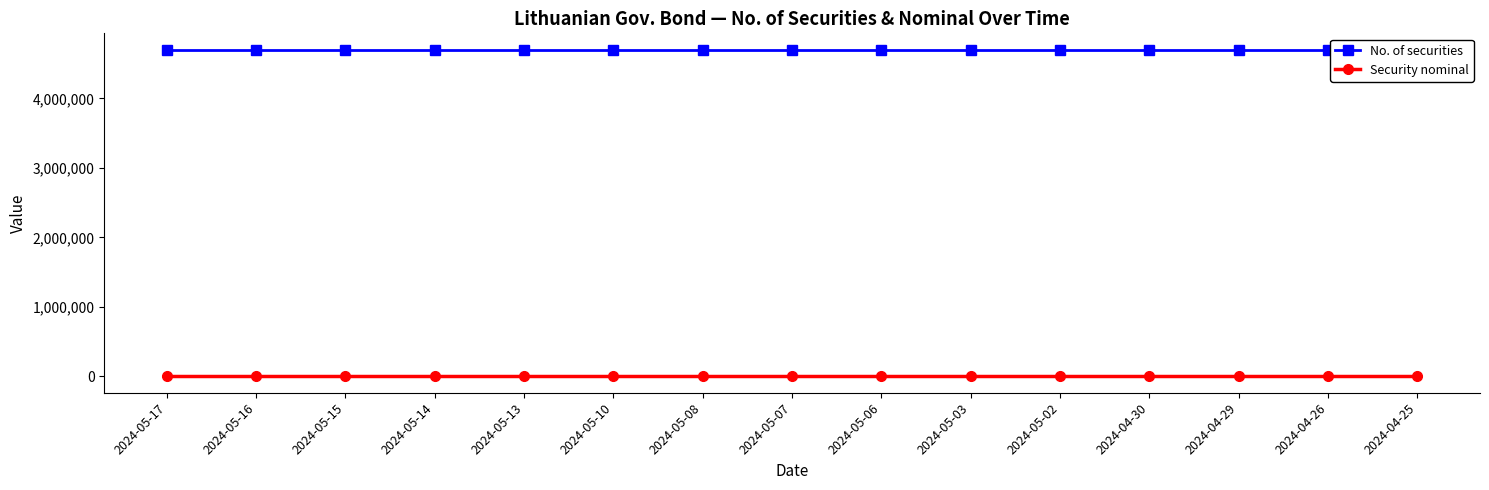

Between 2024-05-14 and 2024-05-15, which is larger?

2024-05-14